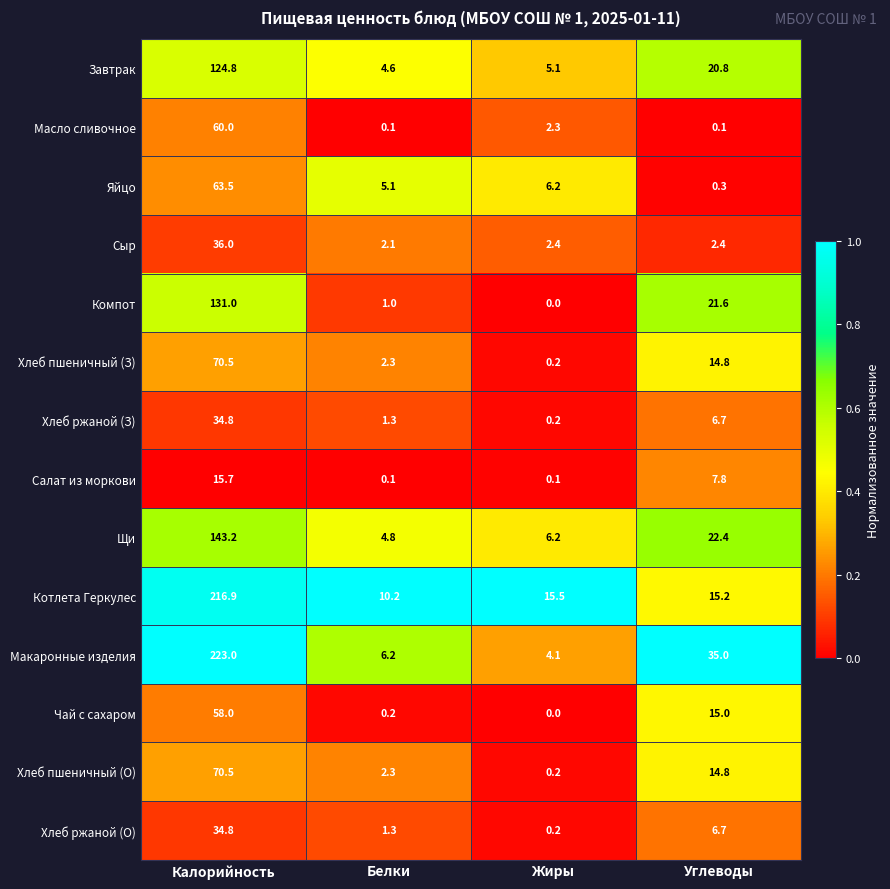

The Компот series shows 131.0 at Калорийность. True or false?

True